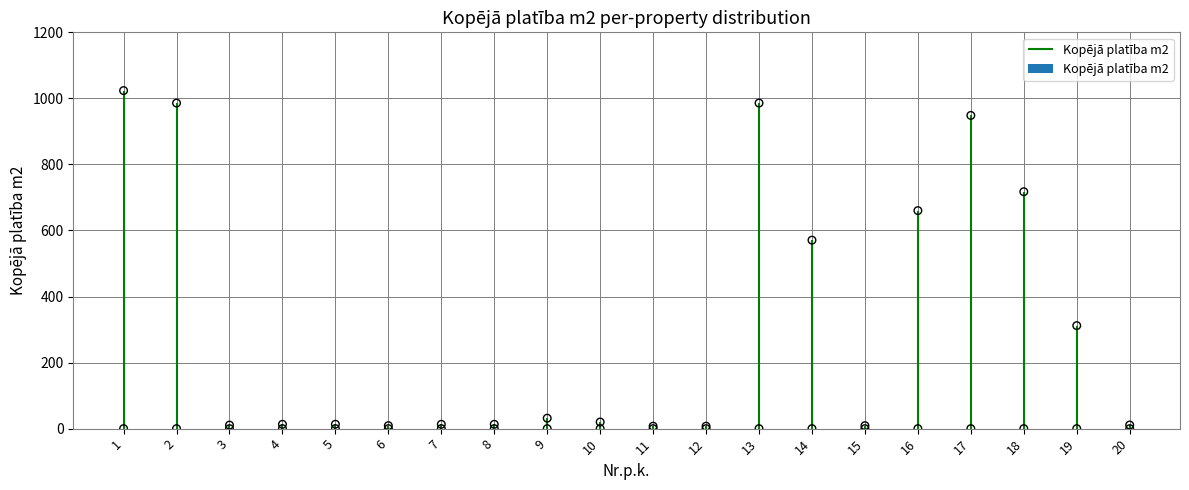

What is the change in value from 5 to 18?

+704.1